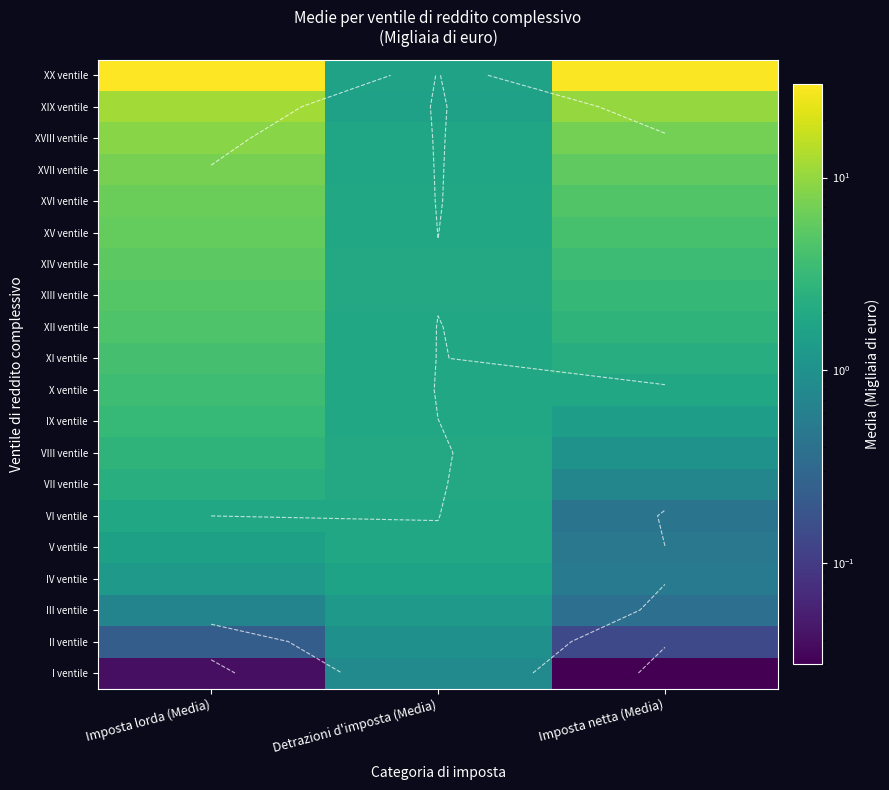

The XIX ventile series shows 10.1 at Imposta netta (Media). True or false?

True